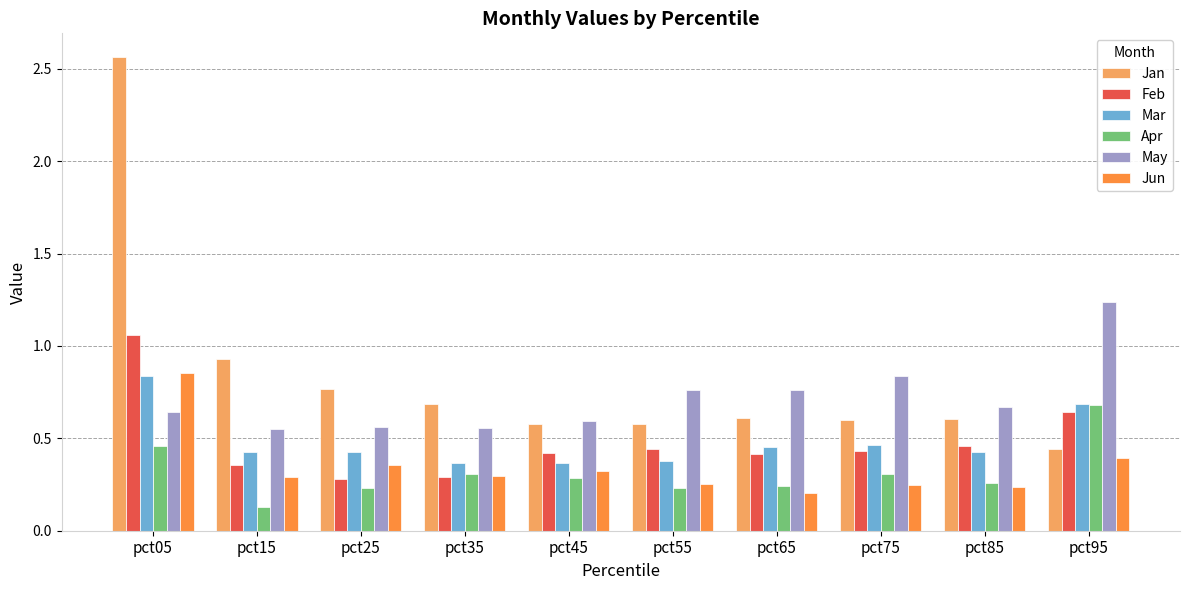

Which series has the widest spread of values?

Jan